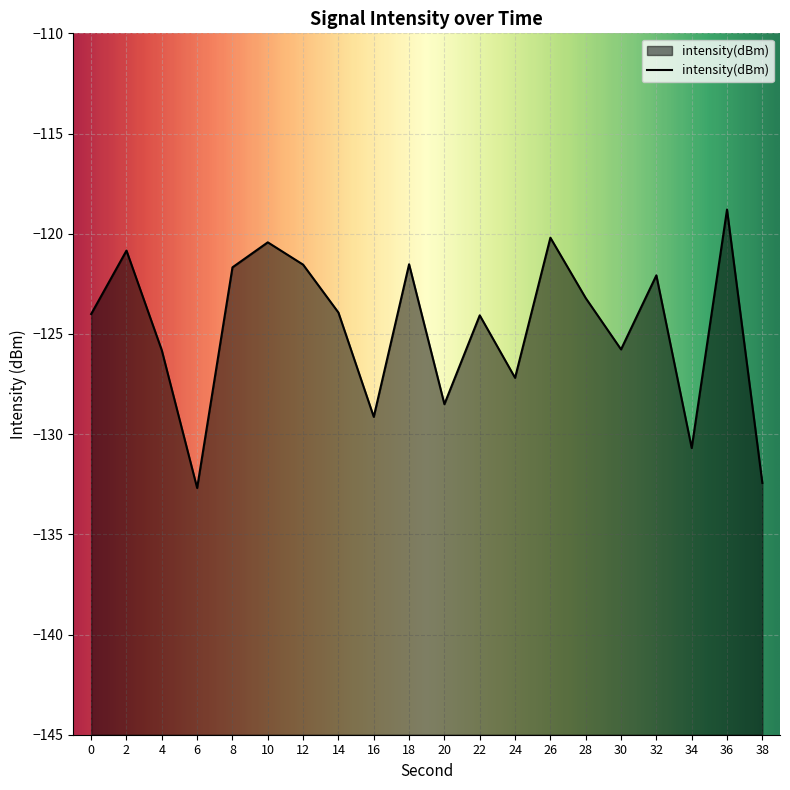

At which label is the value closest to -125?

30